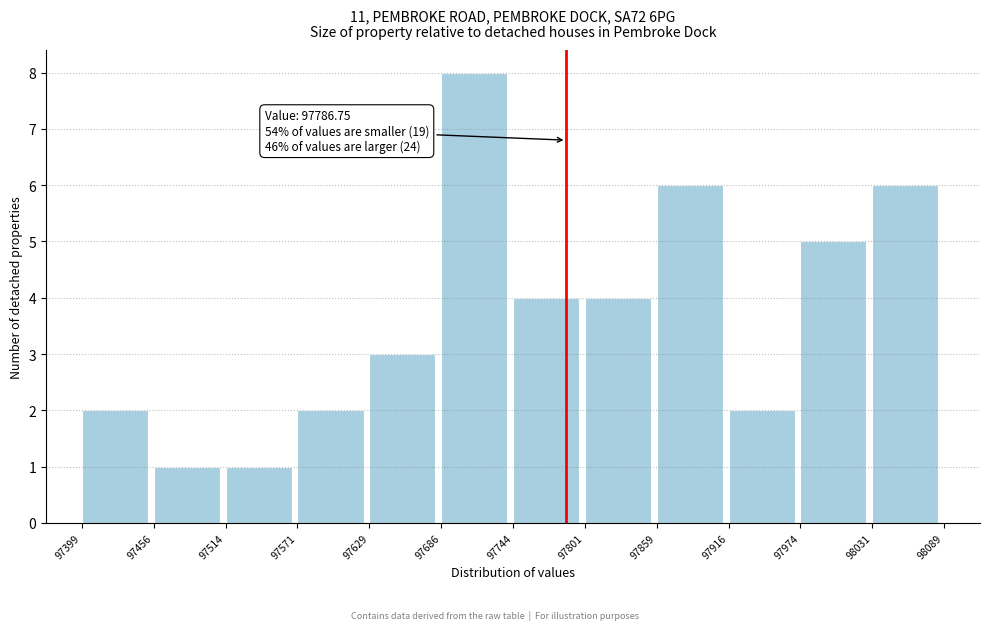

Over which range of the x-axis is the bar tallest?

97686 to 97744